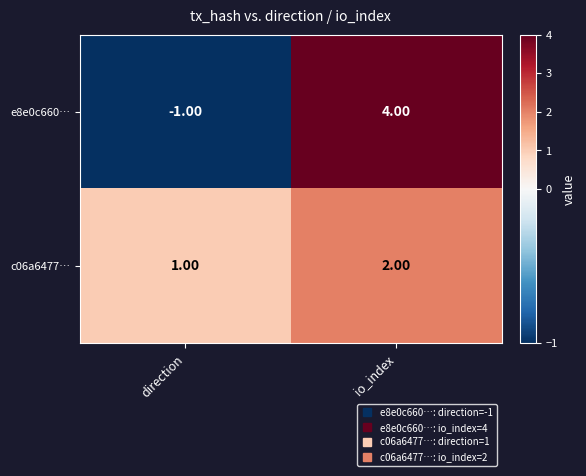

At which category does the chart reach its minimum across all series?

direction